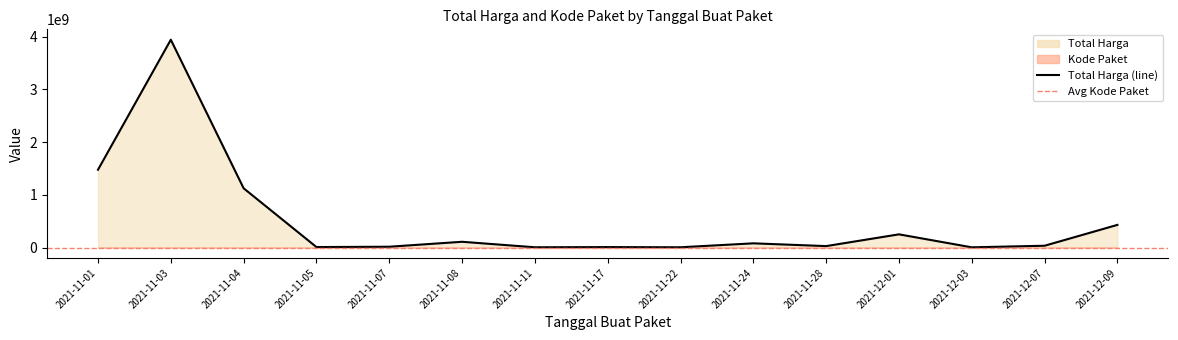

Rank the series by their average value, from lowest to highest.

Kode Paket, Total Harga